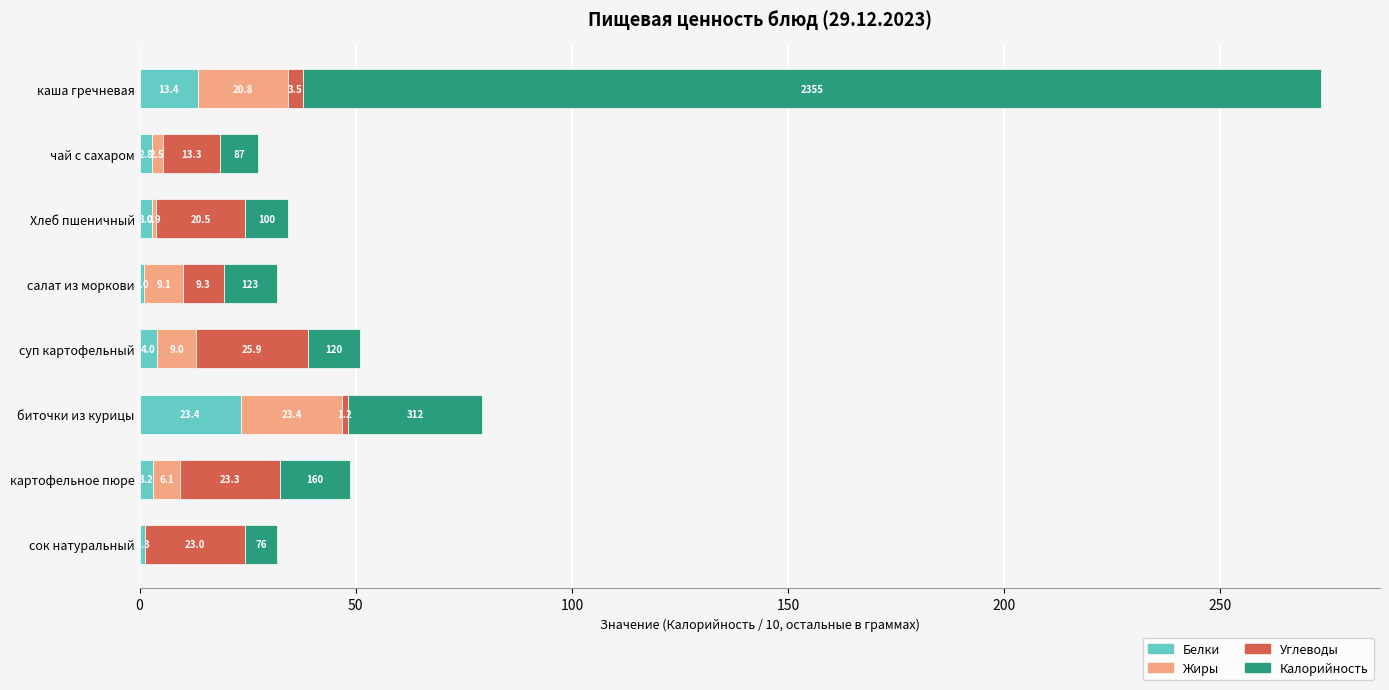

The Белки series shows 3.0 at Хлеб пшеничный. True or false?

True